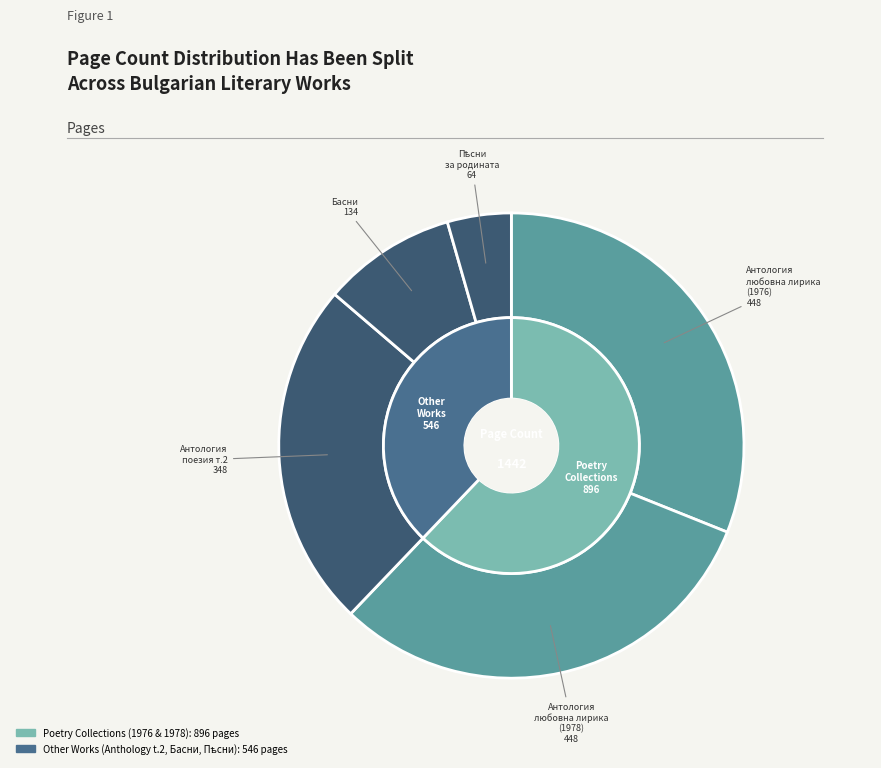

Which category has the smallest portion of the pie?

Пѣсни за родината